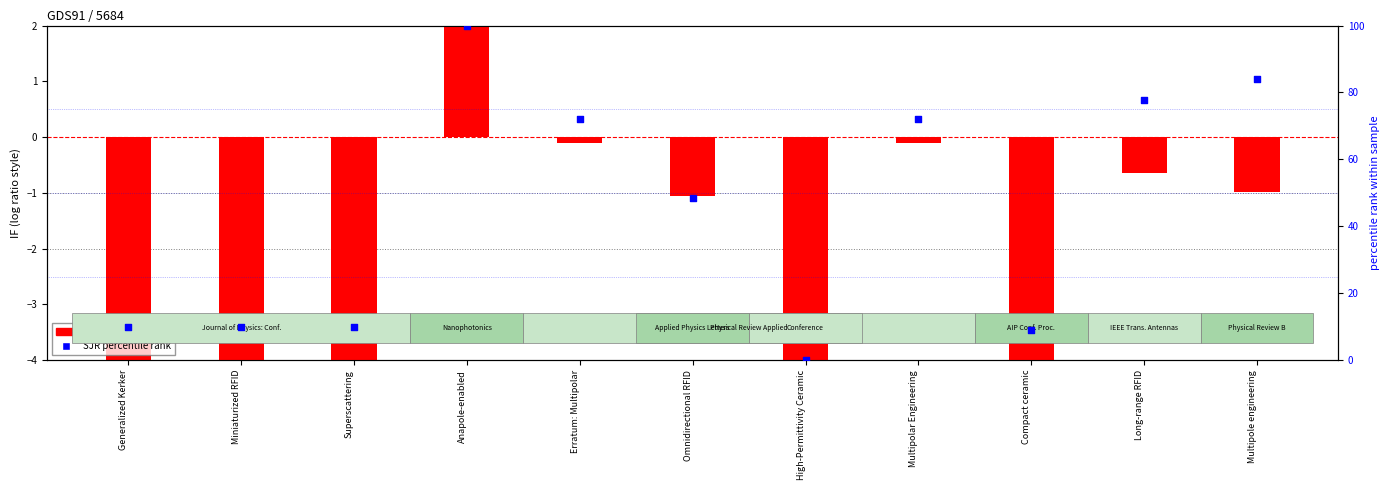

At how many categories does at least one series exceed 69?

5